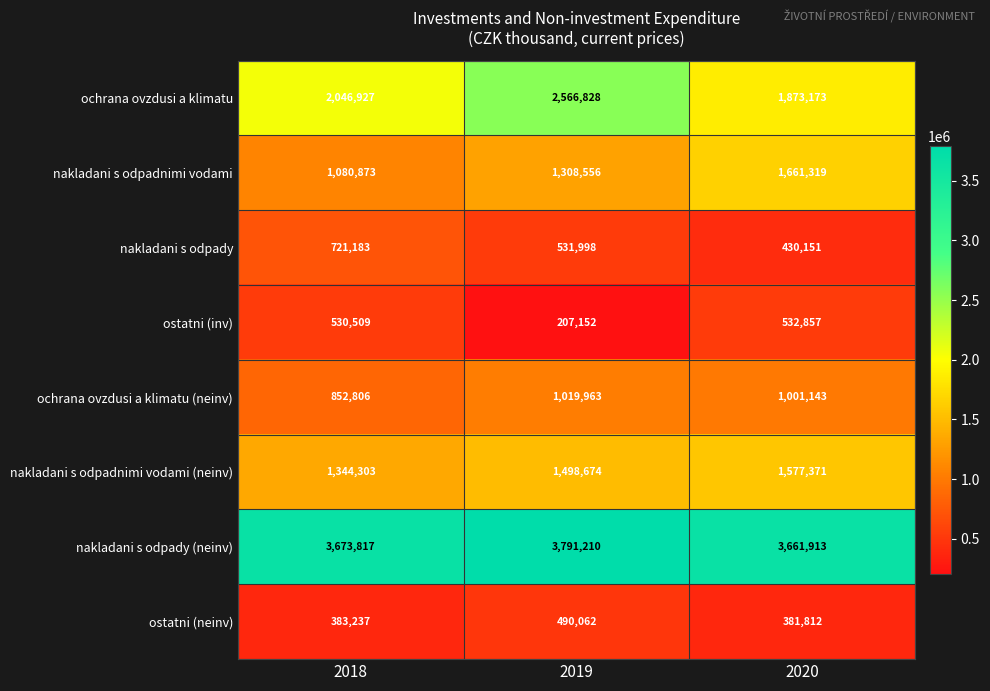

Is it true that ochrana ovzdusi a klimatu (neinv) equals 1019963 at 2019?

True